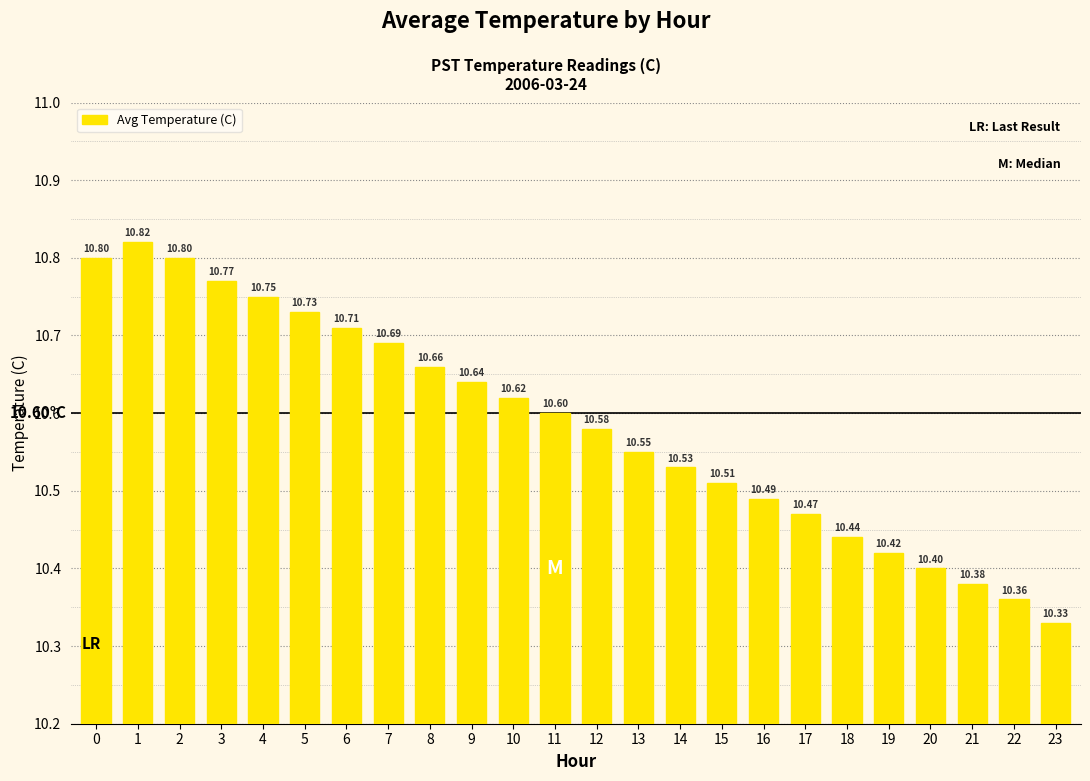

Read the value at 16.

10.5